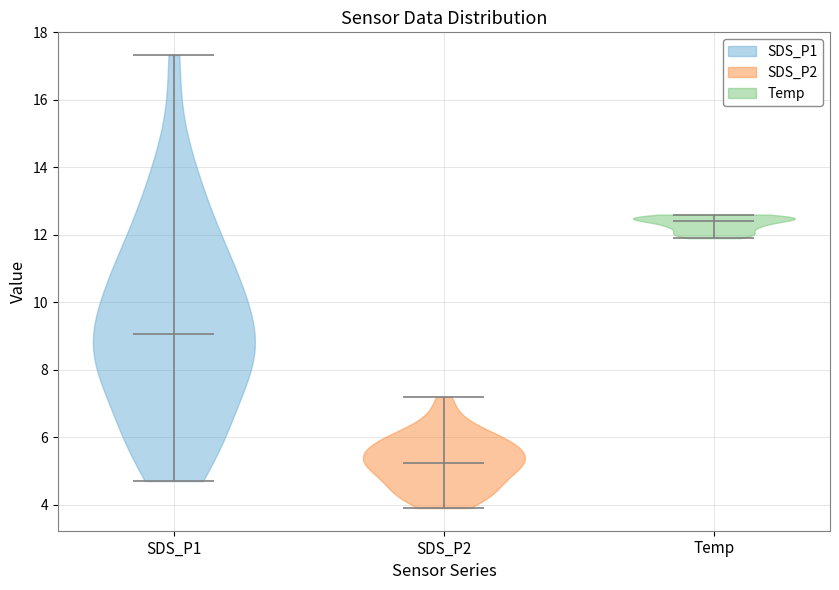

What is the highest point the violin for SDS_P2 reaches on the y-axis? The values are not printed on the chart, so give them approximately, as read against the axis.

7.2